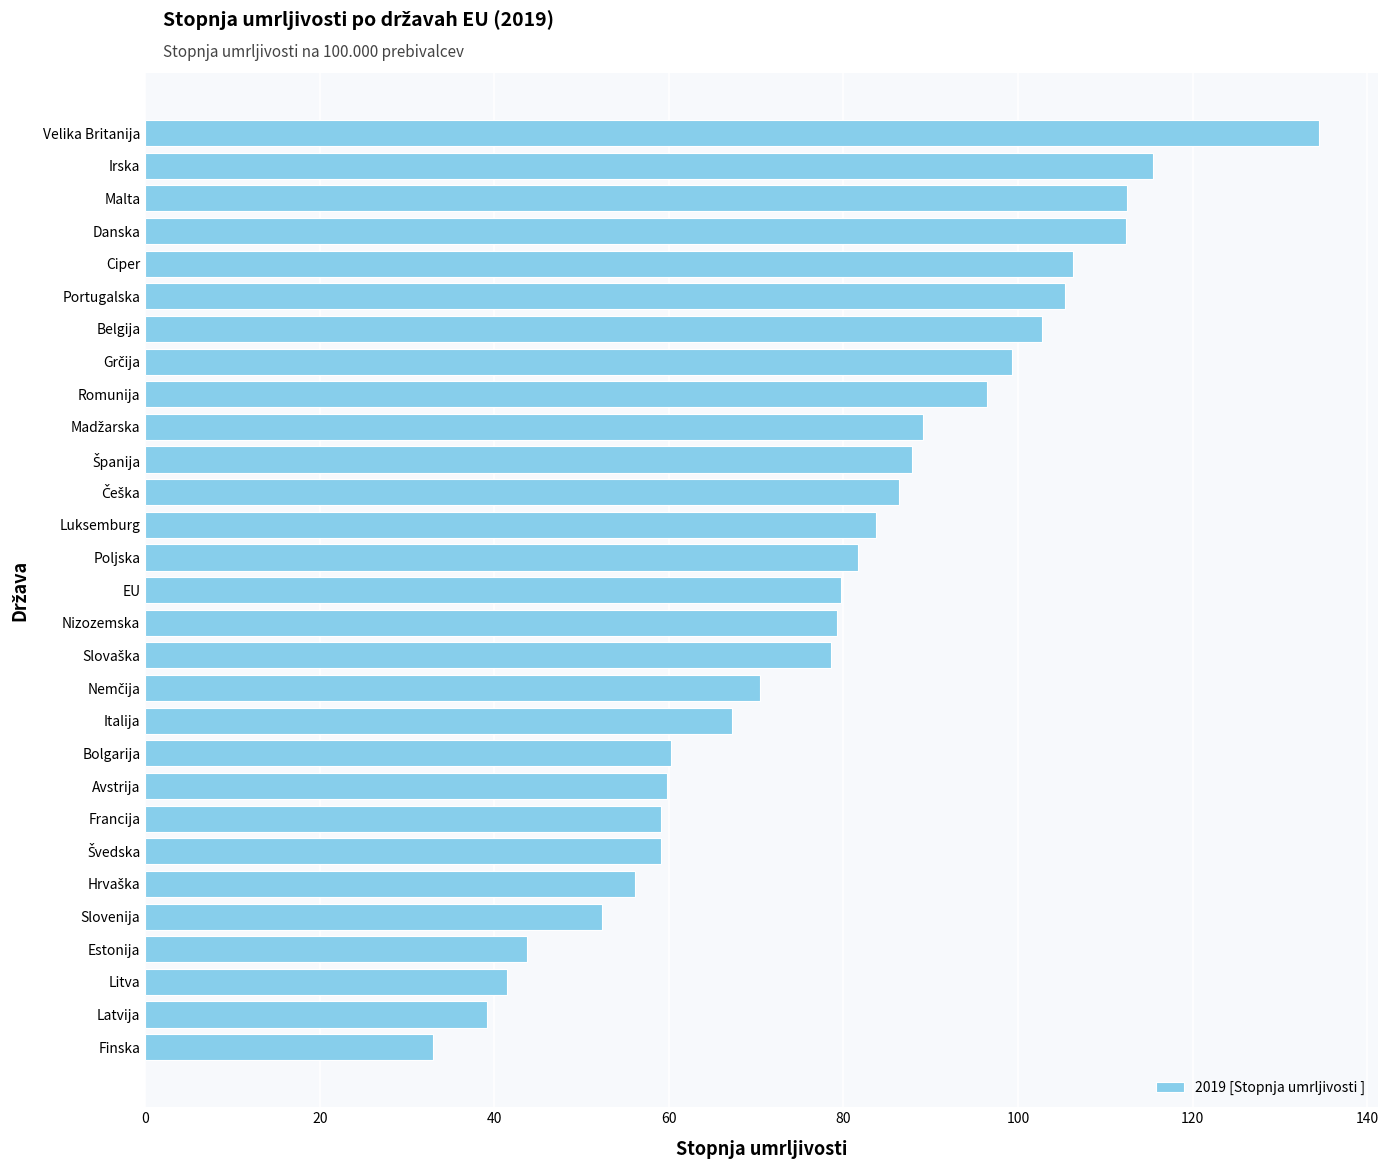

What is the change in value from Avstrija to EU?

+19.9